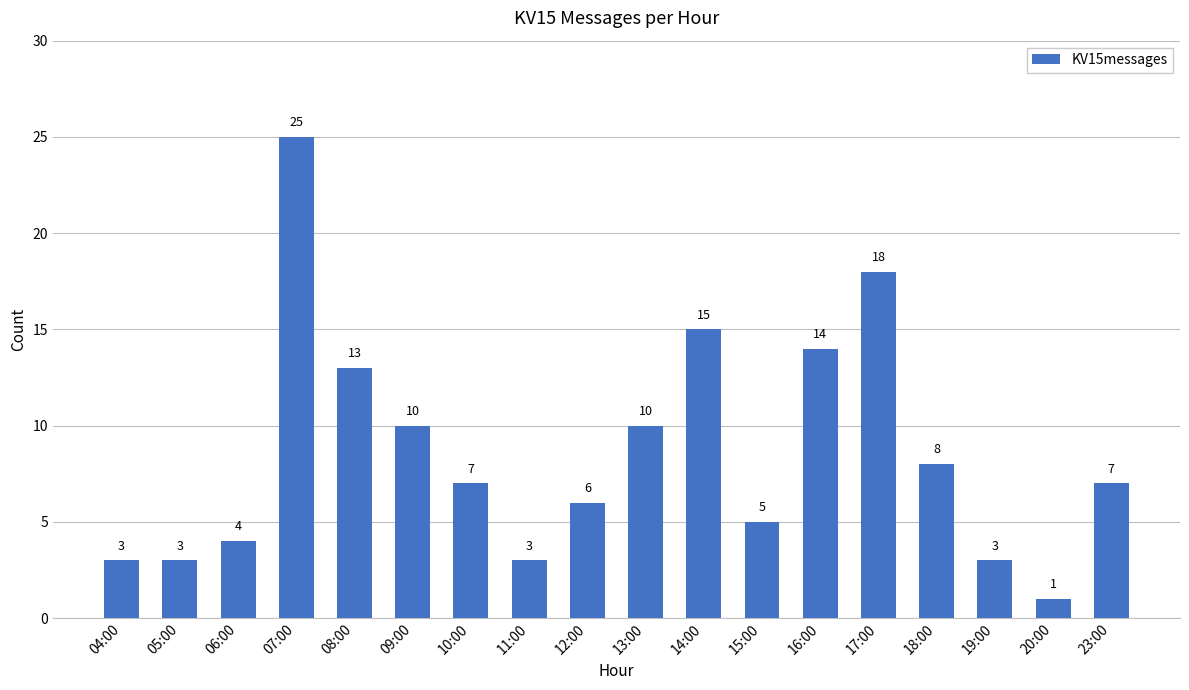

Reading right to left, list all the values displayed in this chart.

7	1	3	8	18	14	5	15	10	6	3	7	10	13	25	4	3	3